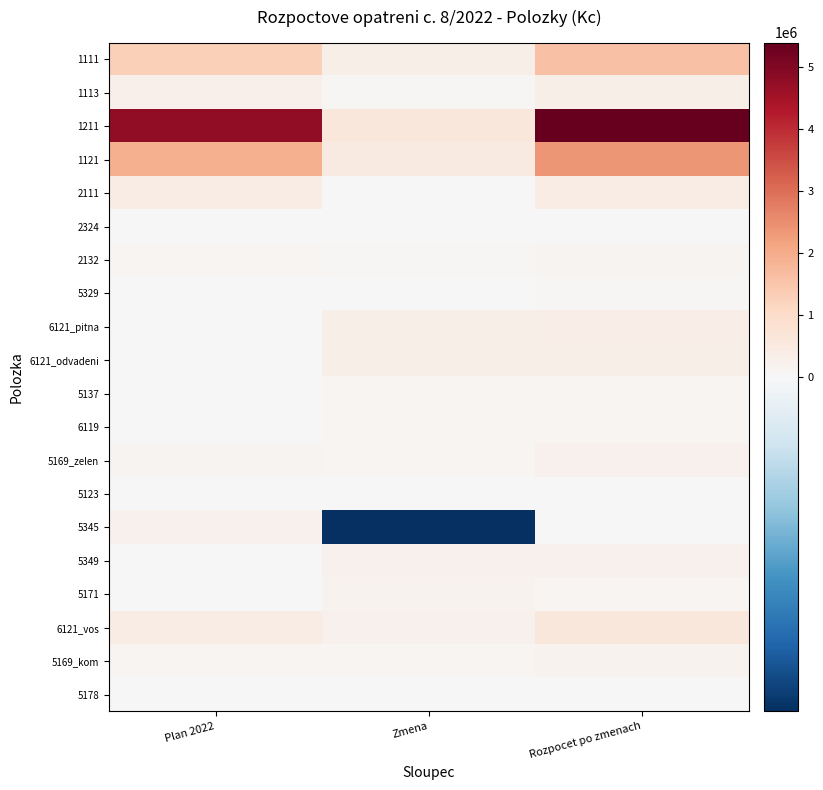

Which series has the largest range (max minus min)?

1211